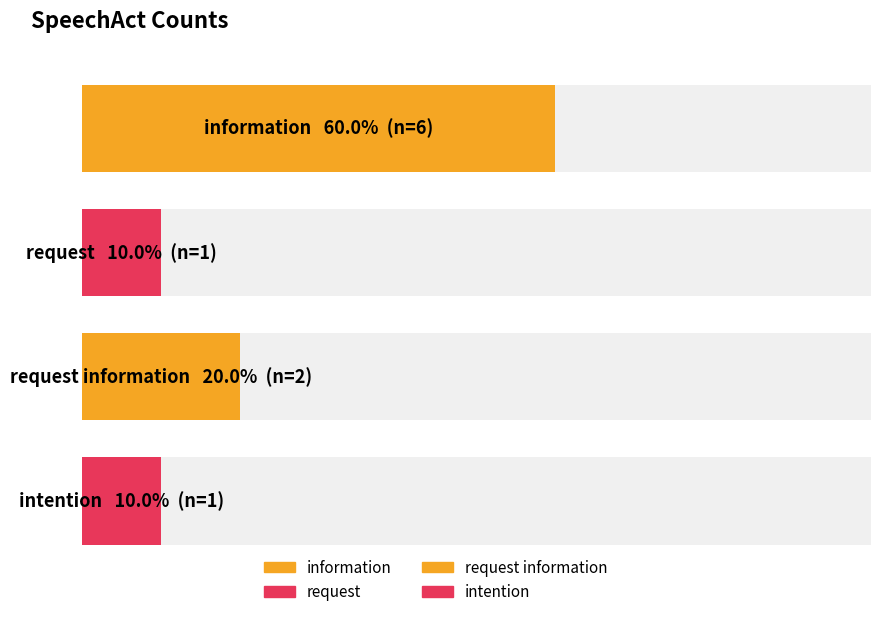

Between request and request information, which is larger?

request information